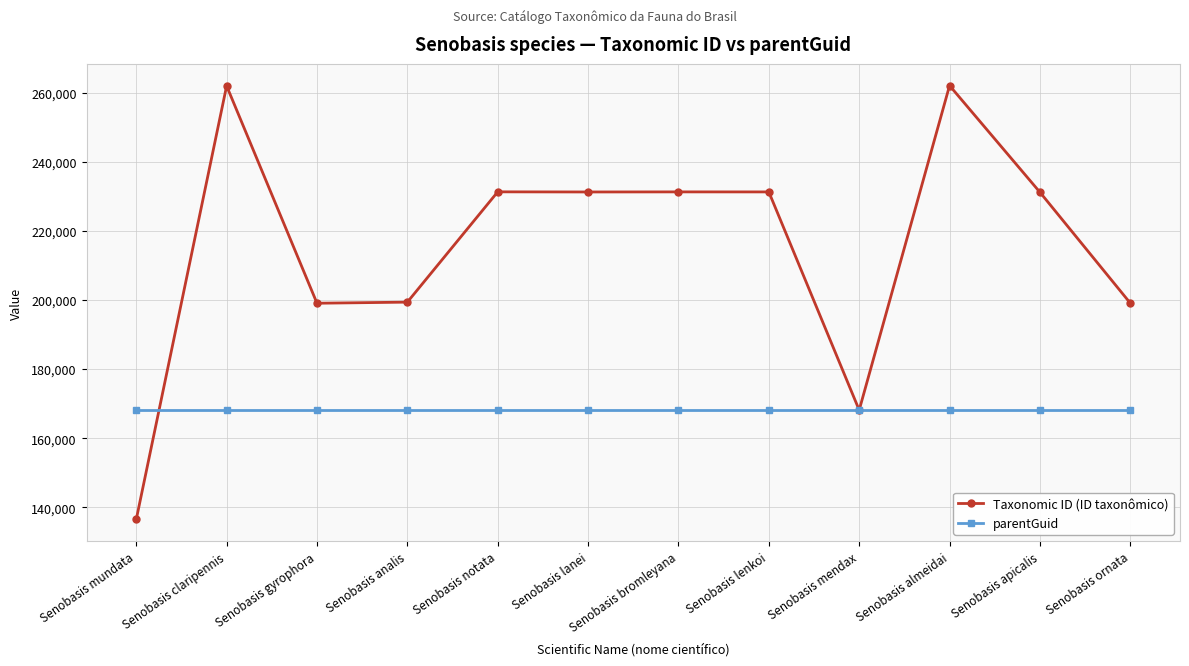

Rank the series at Senobasis gyrophora from highest to lowest value.

Taxonomic ID (ID taxonômico), parentGuid